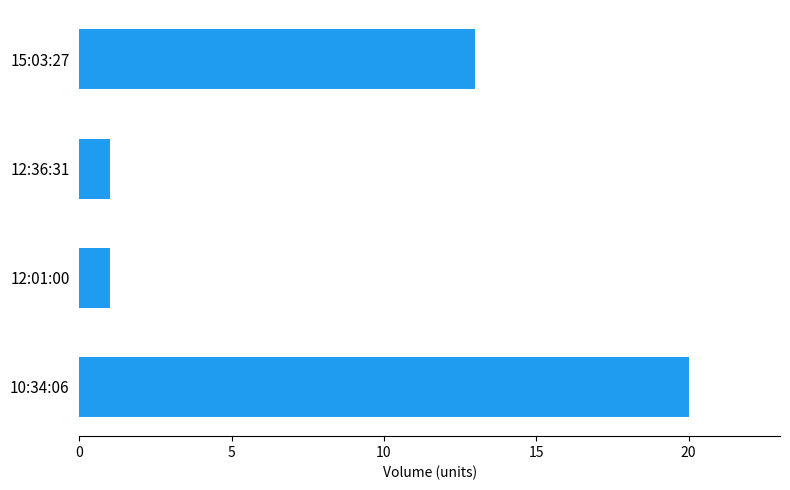

How many categories are shown in the chart?

4